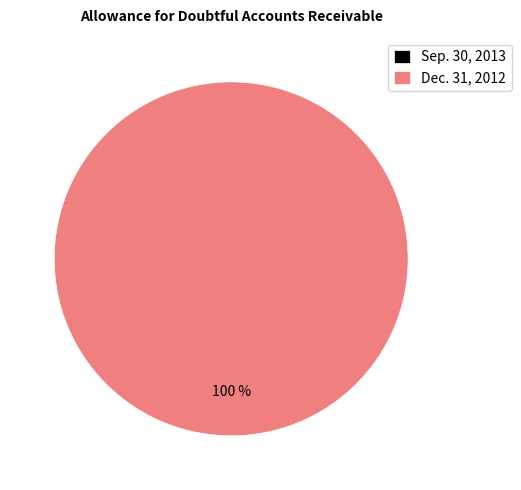

How many segments does this pie chart have?

2